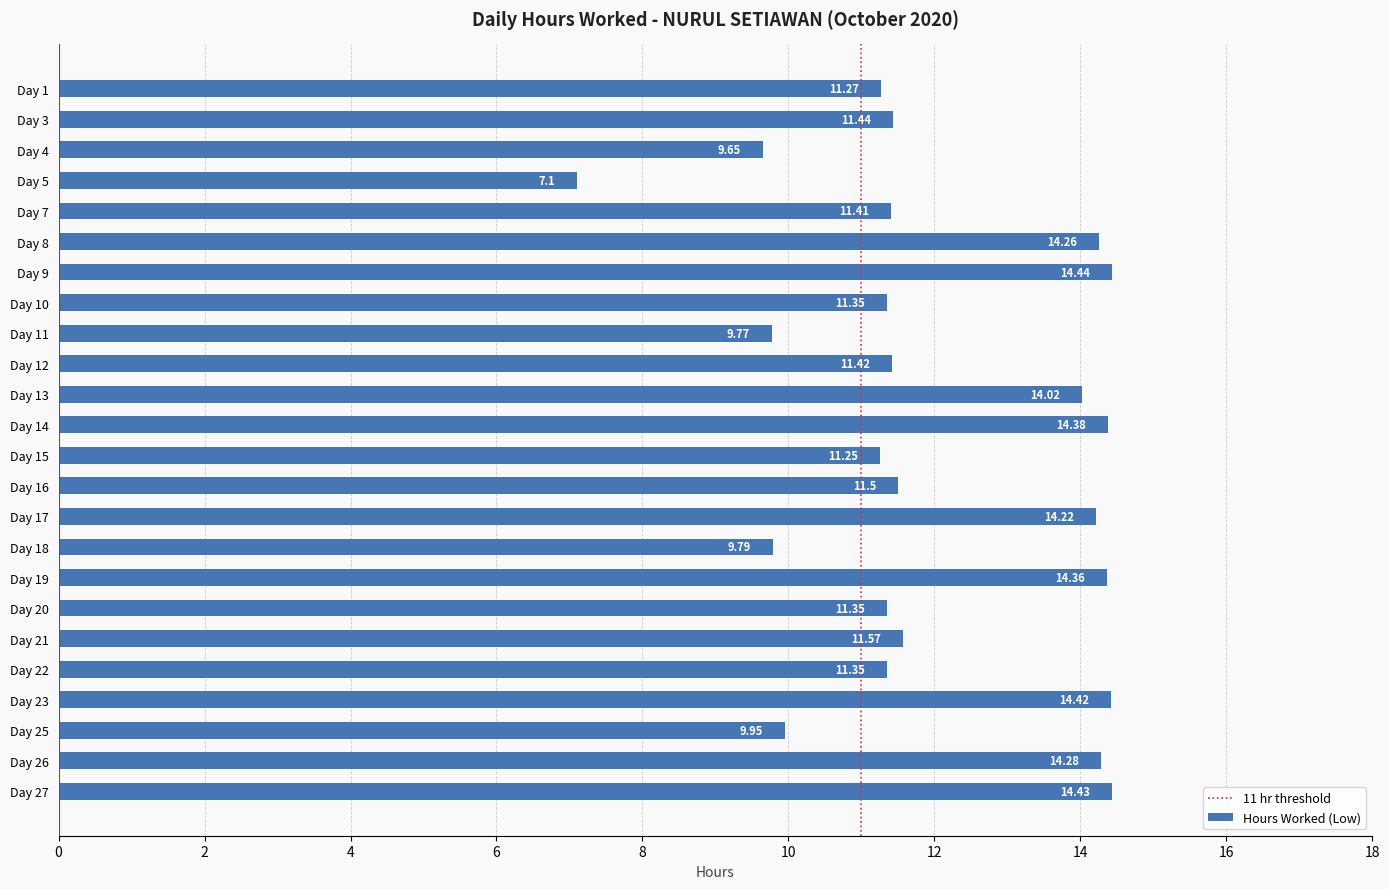

How many bars are there in total?

24